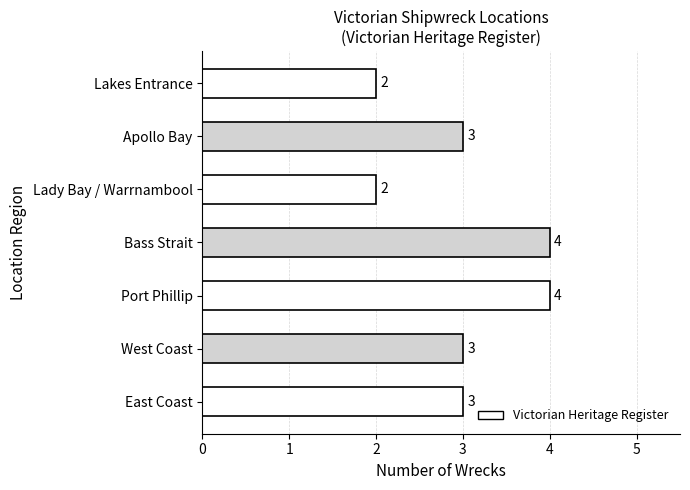

True or false: the data shows 1 at West Coast.

False